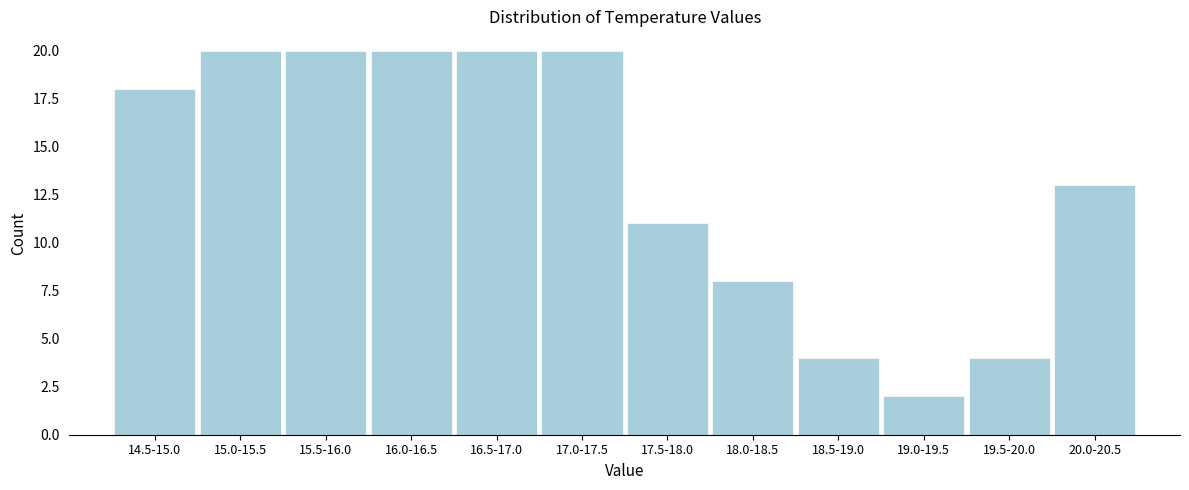

Reading left to right, list all the values displayed in this chart.

18	20	20	20	20	20	11	8	4	2	4	13